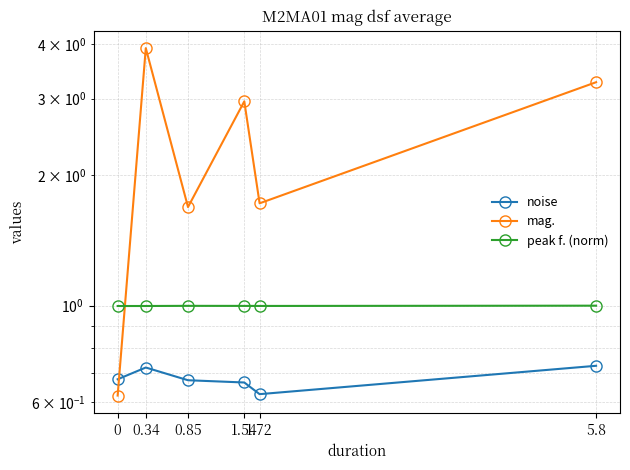

Which series has the largest total across all categories?

mag.